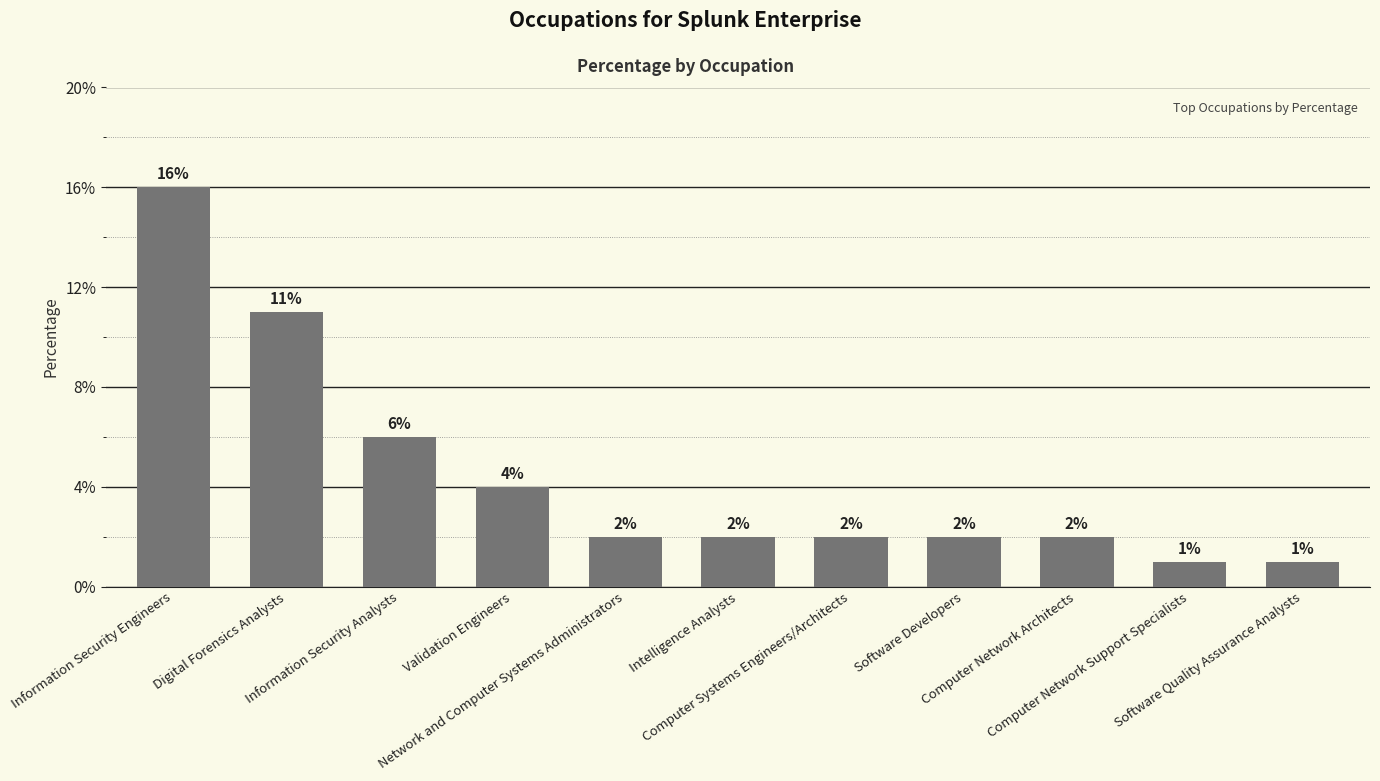

Reading left to right, extract all data points from this chart.

16	11	6	4	2	2	2	2	2	1	1